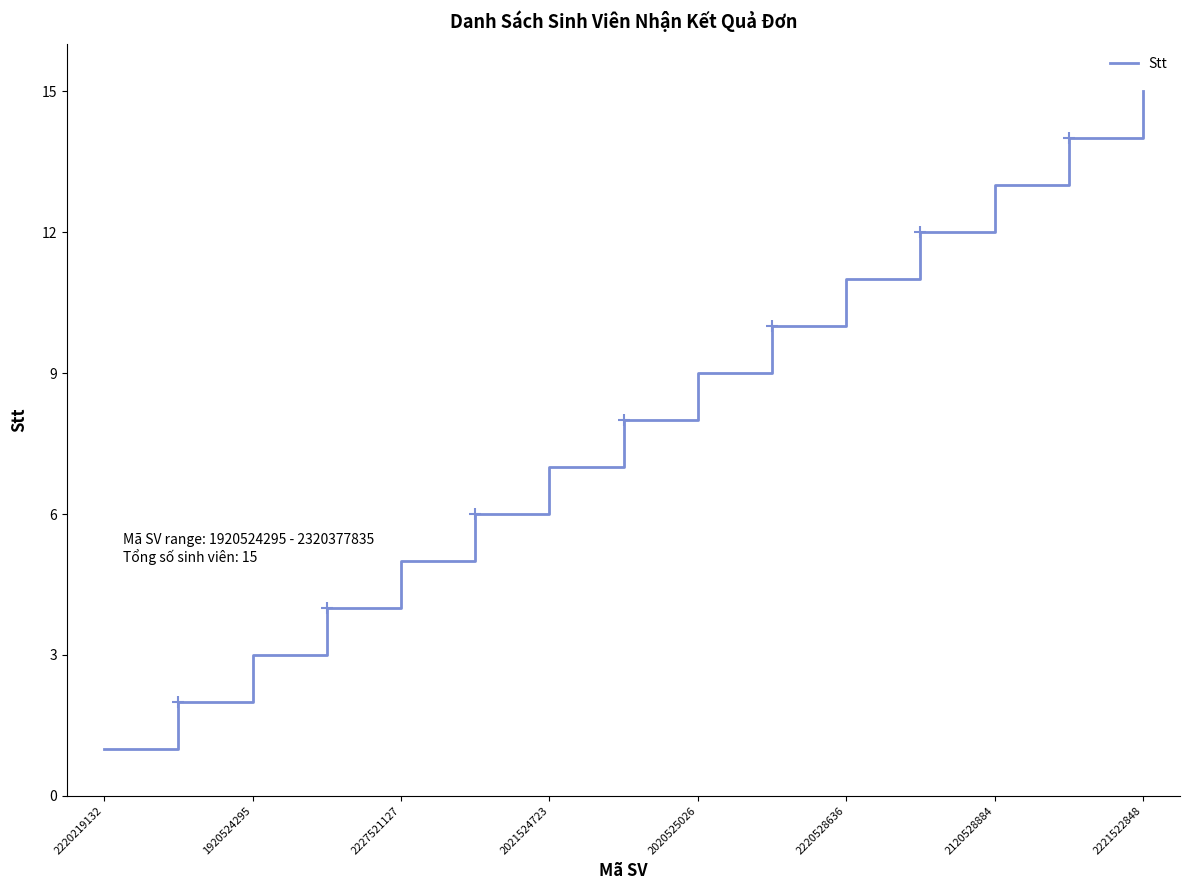

Reading left to right, transcribe all the data shown in this chart.

1	2	3	4	5	6	7	8	9	10	11	12	13	14	15